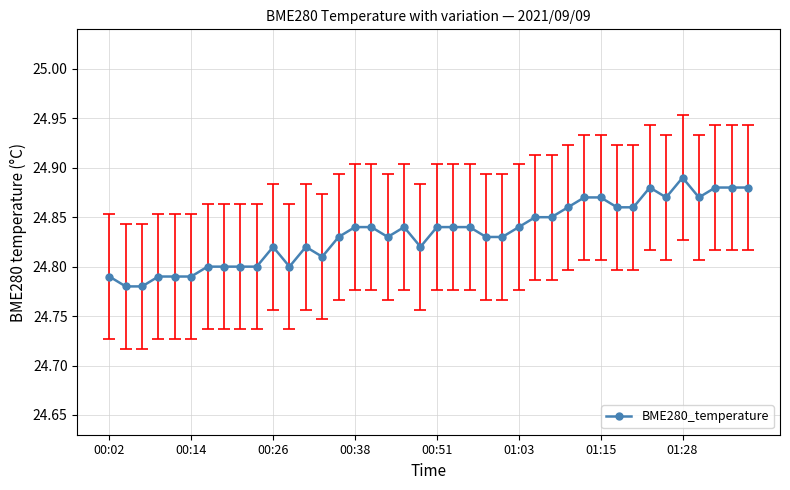

What is the difference between the second highest and second lowest values?

0.1